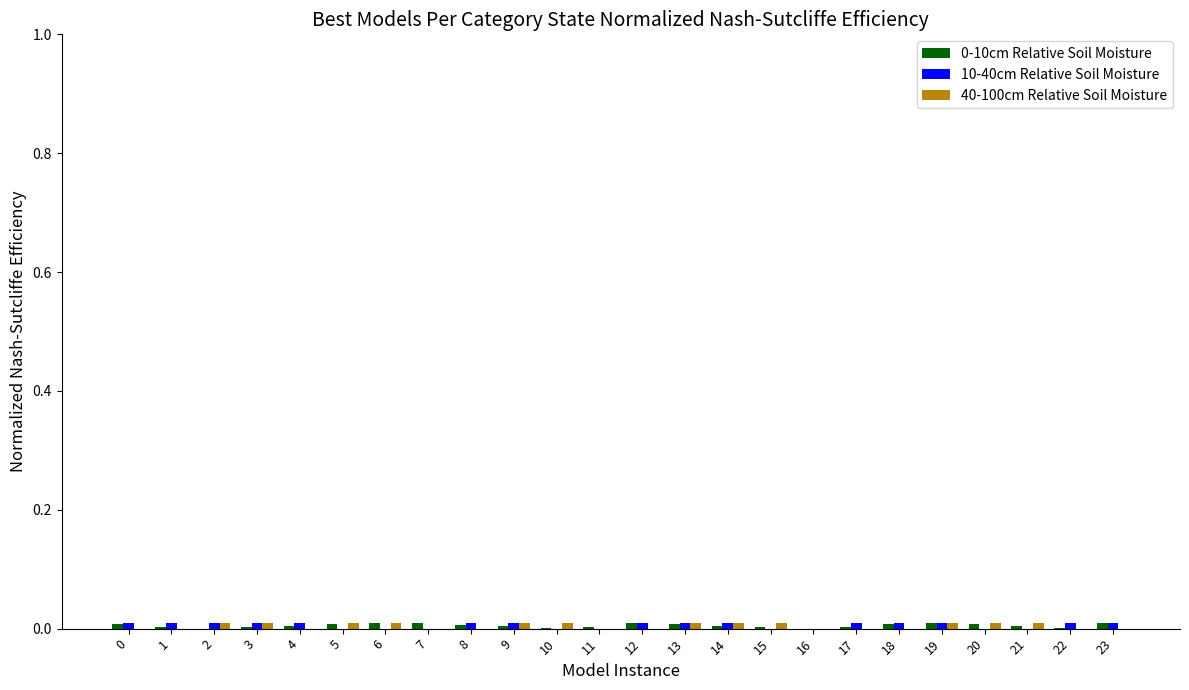

The 0-10cm Relative Soil Moisture series shows 0.0 at 12. True or false?

True